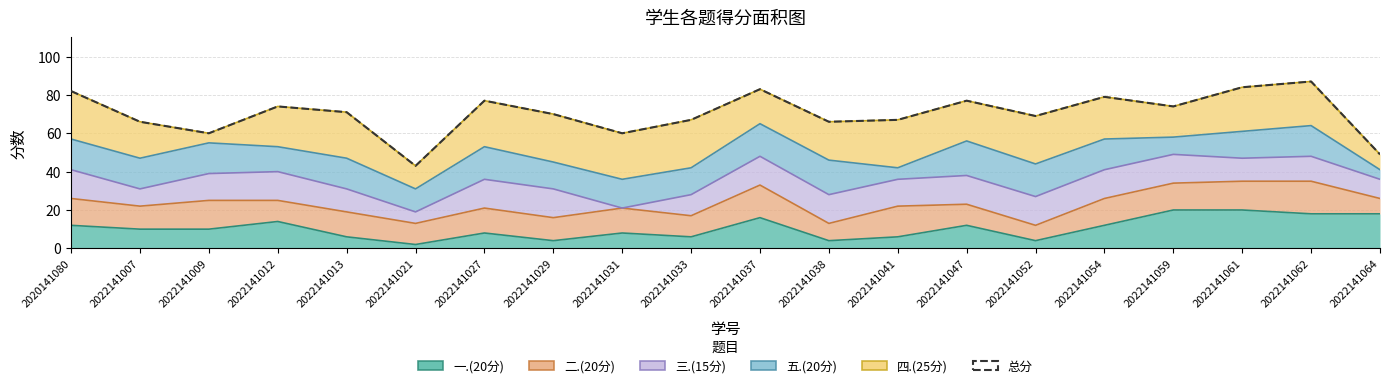

What is the sum of the values at 2022141062 and 2022141033?

154